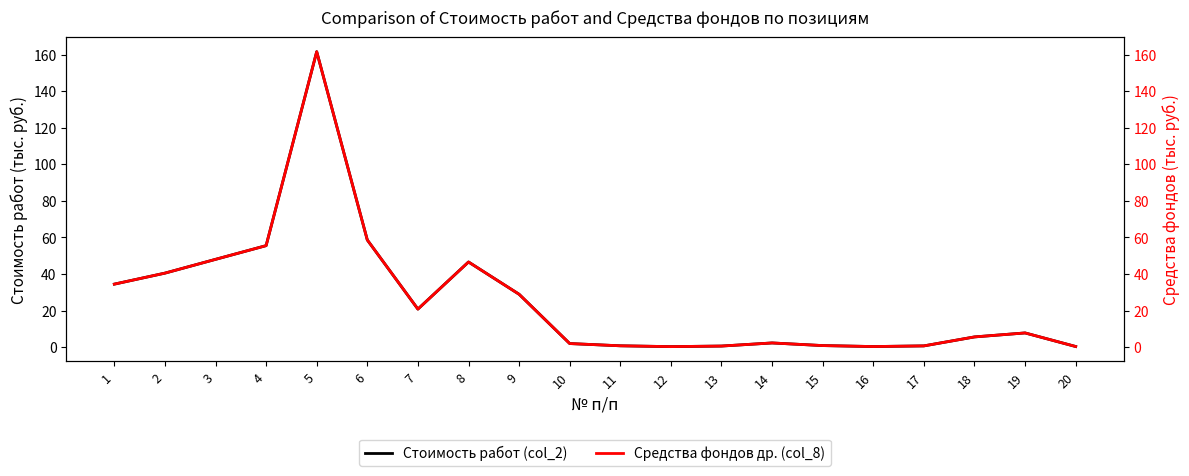

How many distinct data groups are displayed?

2